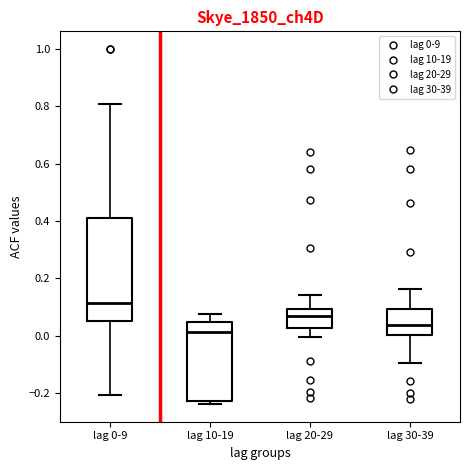

Reading left to right, transcribe this box plot: for each box, give where its median line is, the range the box spans, and where its two whiskers end, as read against the y-axis. The values are not printed on the chart, so give them approximately, as read against the axis.

lag 0-9: median 0.12, box 0.06 to 0.40, whiskers -0.20 to 0.80
lag 10-19: median 0.02, box -0.22 to 0.04, whiskers -0.24 to 0.08
lag 20-29: median 0.06, box 0.02 to 0.10, whiskers 0.00 to 0.14
lag 30-39: median 0.04, box 0.00 to 0.10, whiskers -0.10 to 0.16